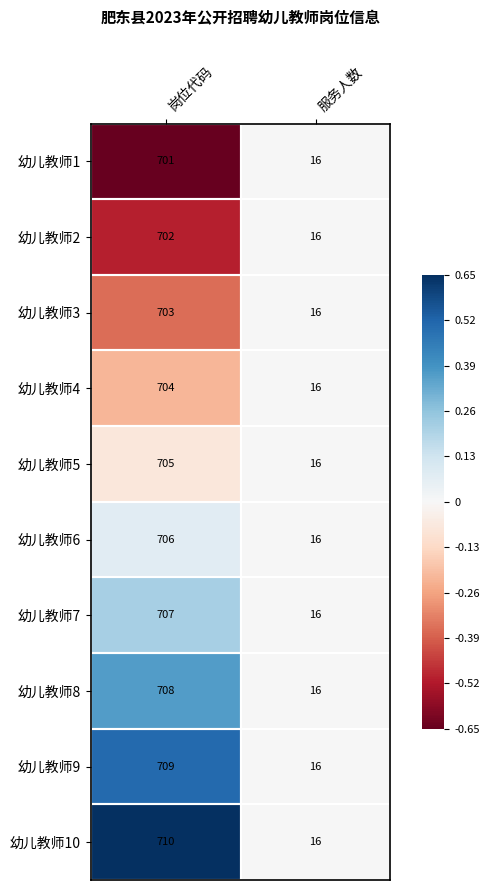

Which series has the largest total across all categories?

幼儿教师10